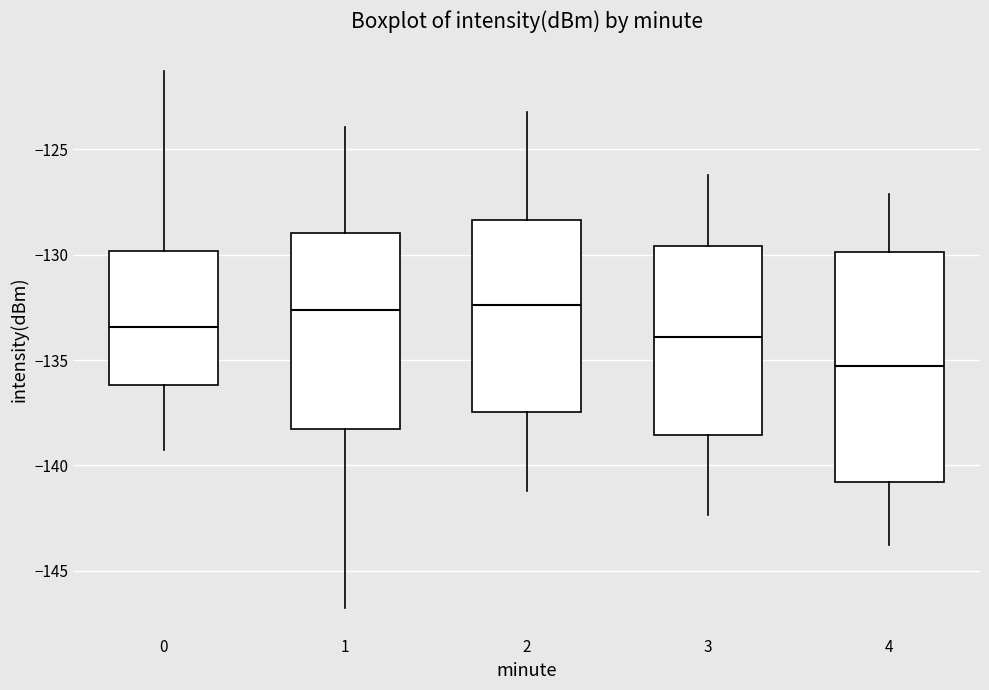

Which box's median line is the lowest?

4